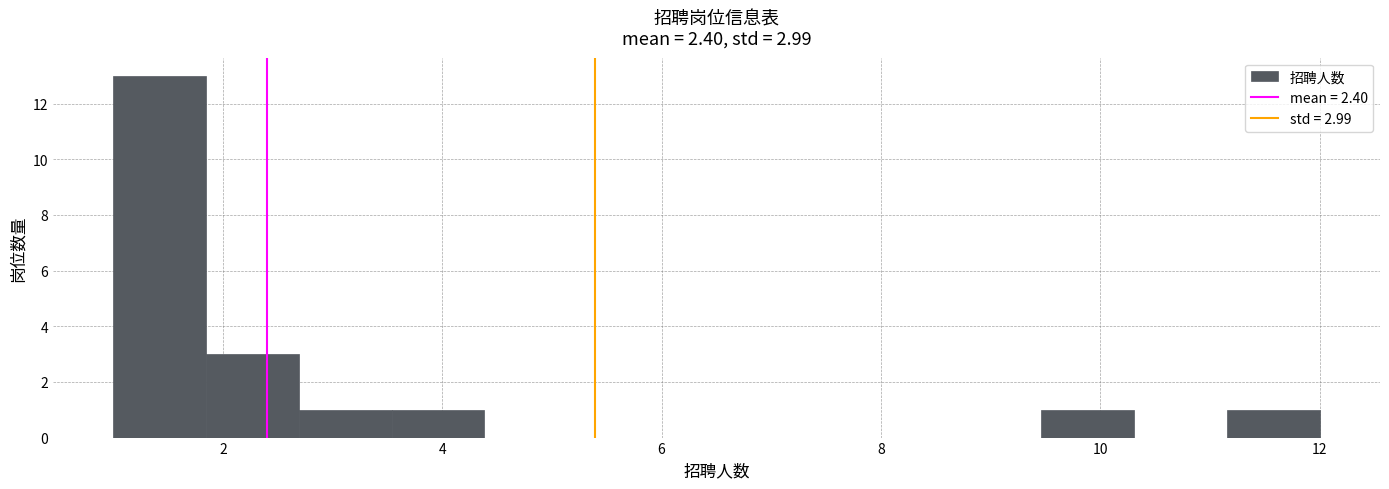

Which range on the x-axis has the tallest bar?

1.0 to 1.8